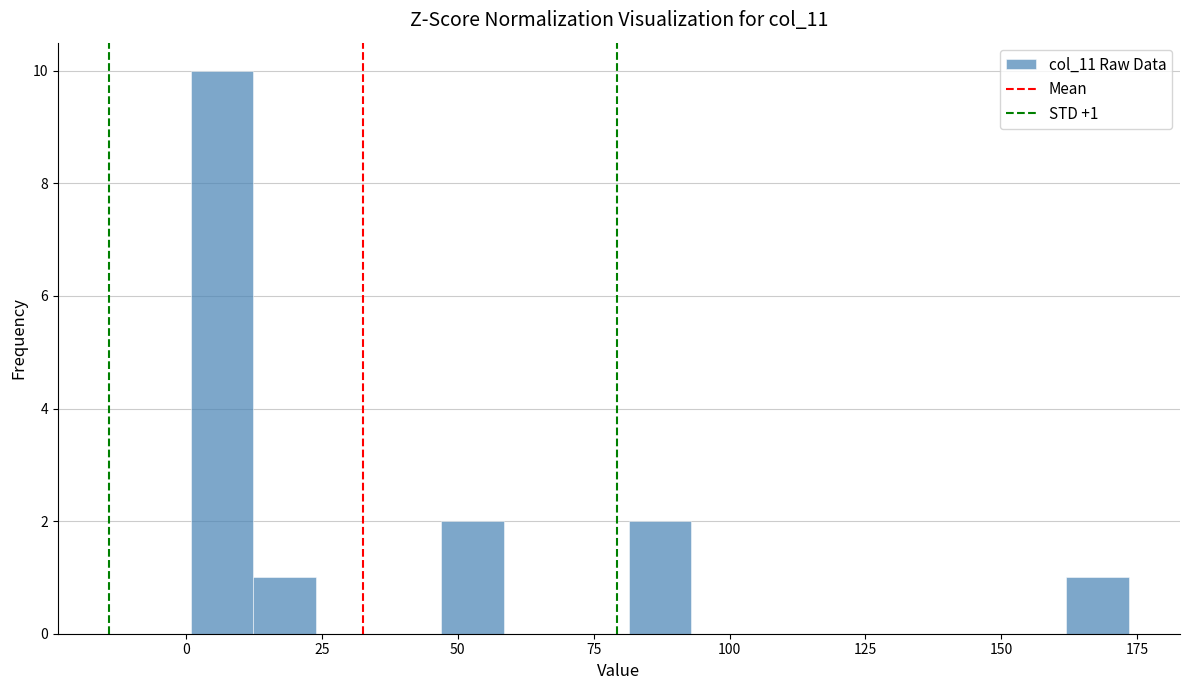

Around what value on the x-axis is the tallest bar? Give the approximate position of its centre, as read against the axis.

5